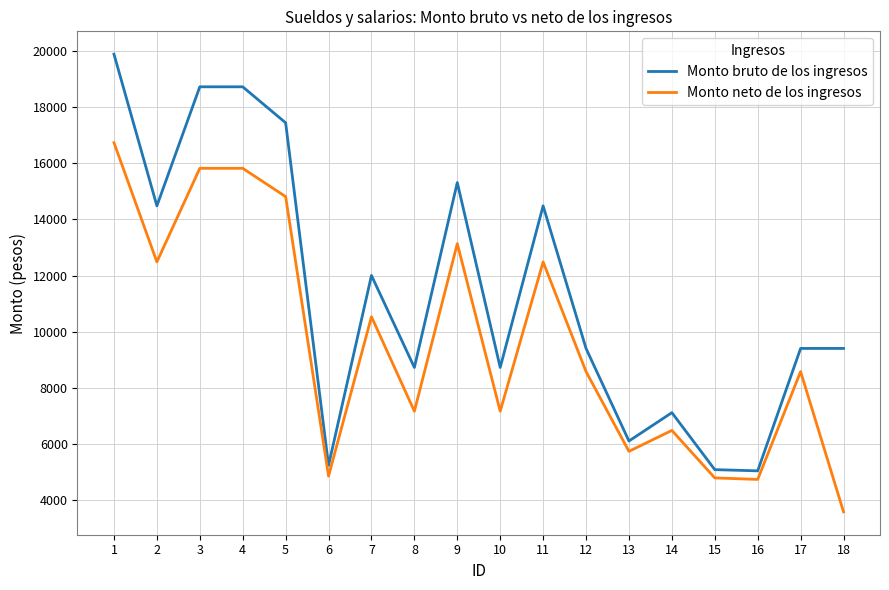

What is the total value across all series at 15?

9865.3